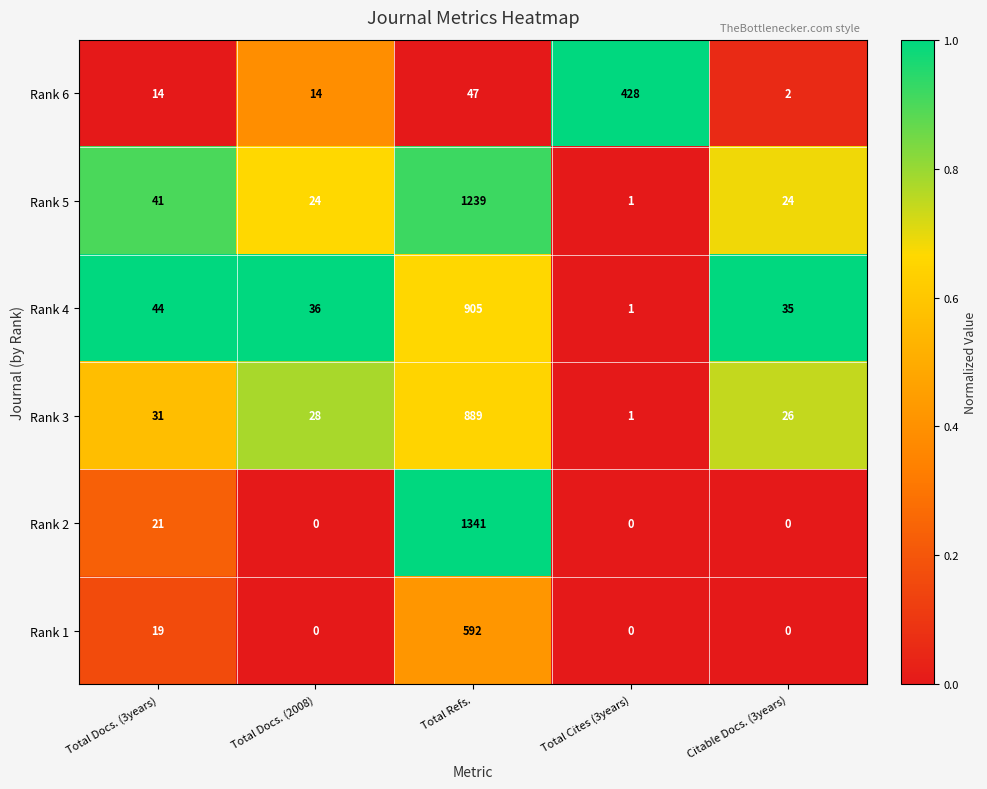

Rank the series at Total Refs. from highest to lowest value.

Rank 2, Rank 5, Rank 4, Rank 3, Rank 1, Rank 6